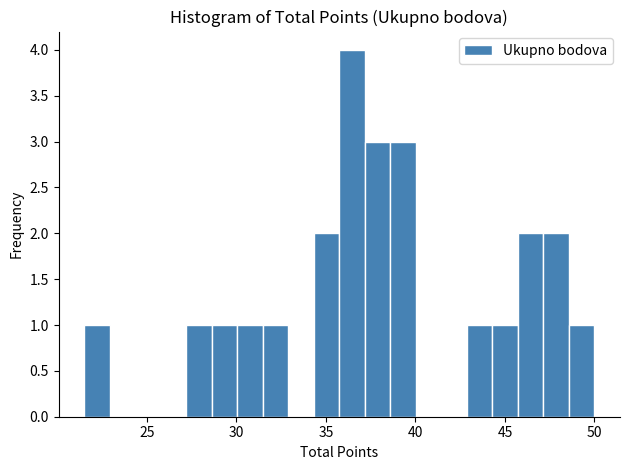

Around what value on the x-axis is the tallest bar? Give the approximate position of its centre, as read against the axis.

36.5